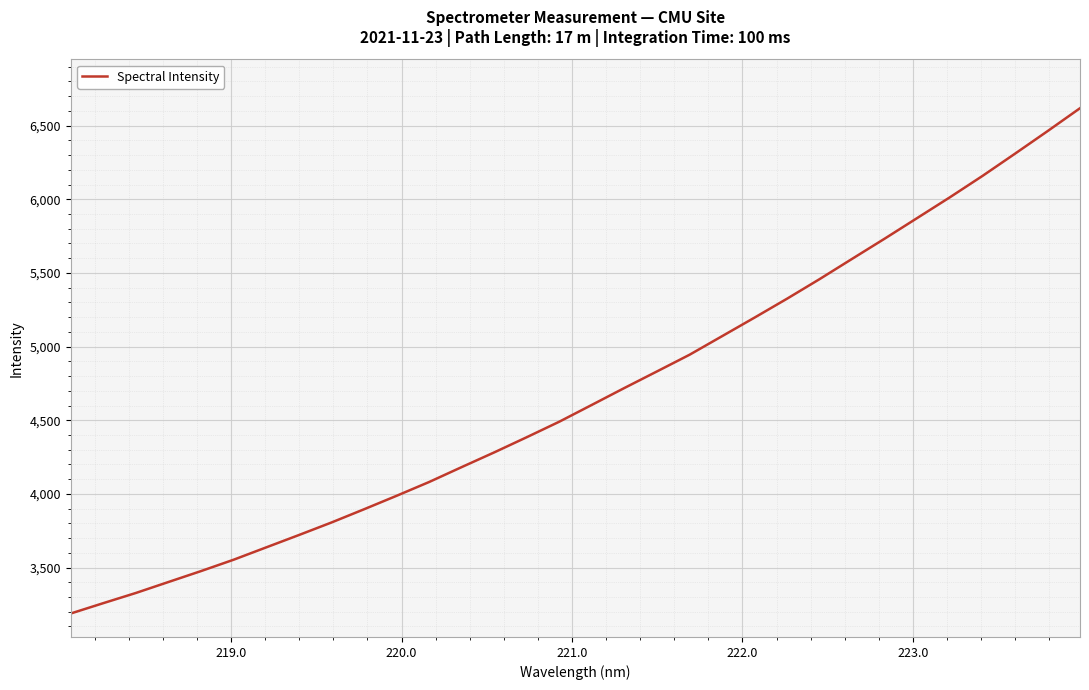

What is the difference between the maximum and minimum values?

3430.1